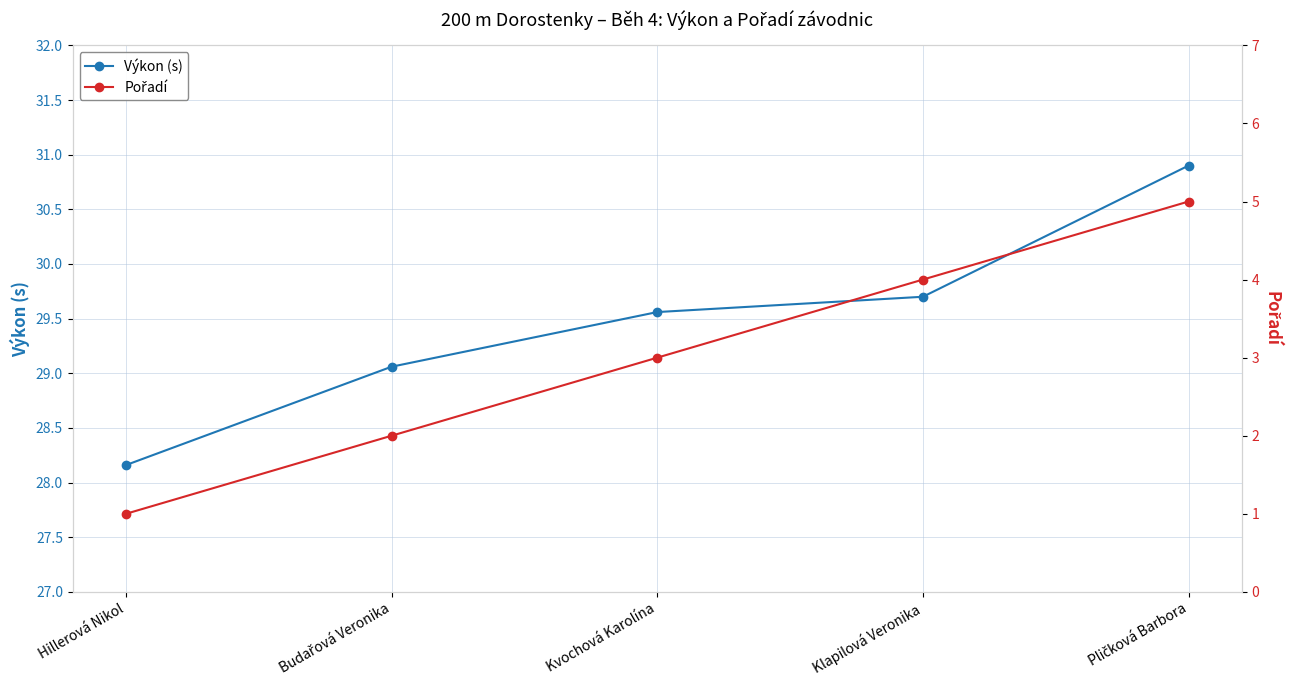

What is the spread (max minus min) of values at Pličková Barbora?

25.9